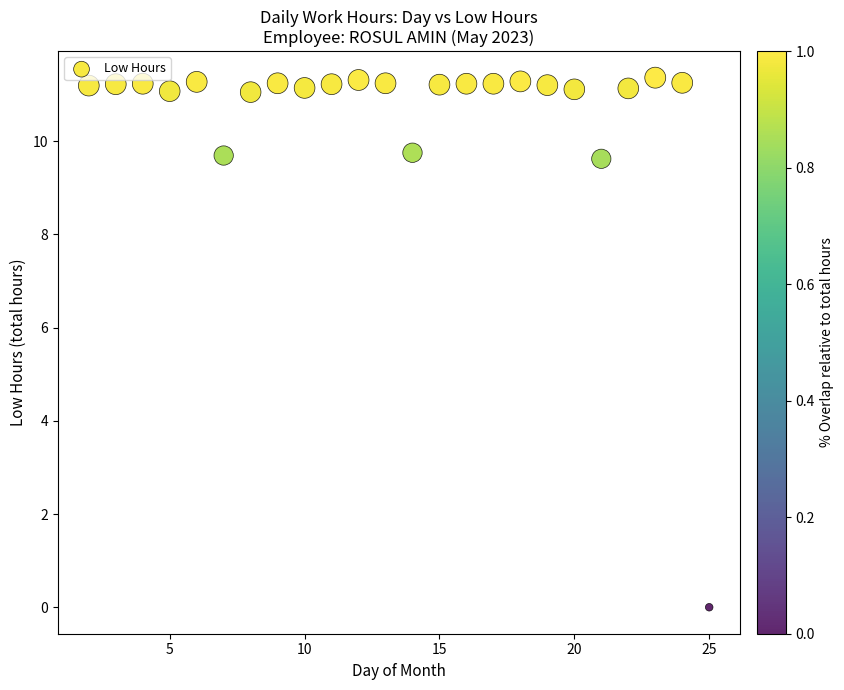

What is the range of Y values (max minus min)?

11.4